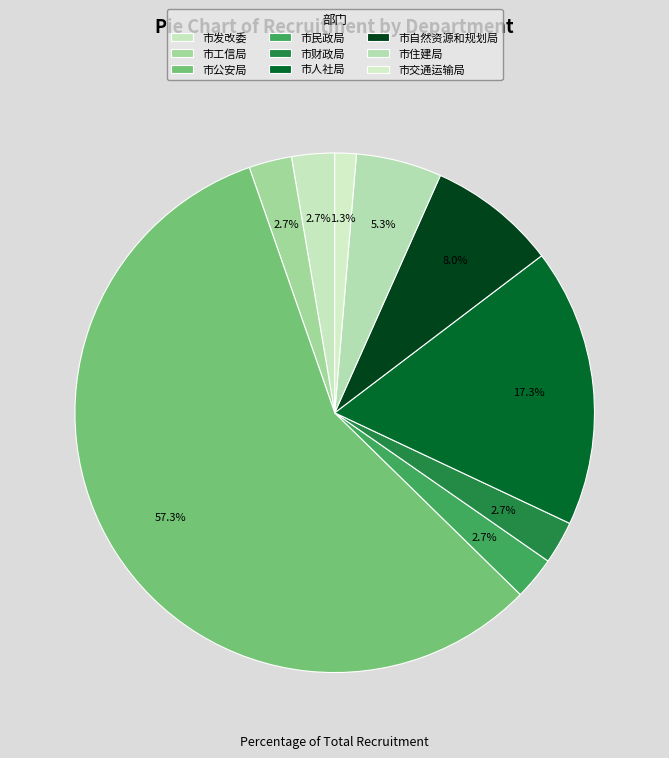

Combined, what portion of the pie is 市工信局 and 市人社局?

20.0%